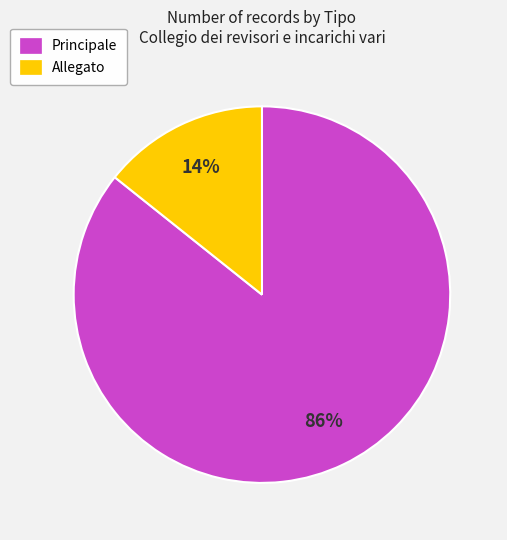

Count the number of slices in the pie.

2